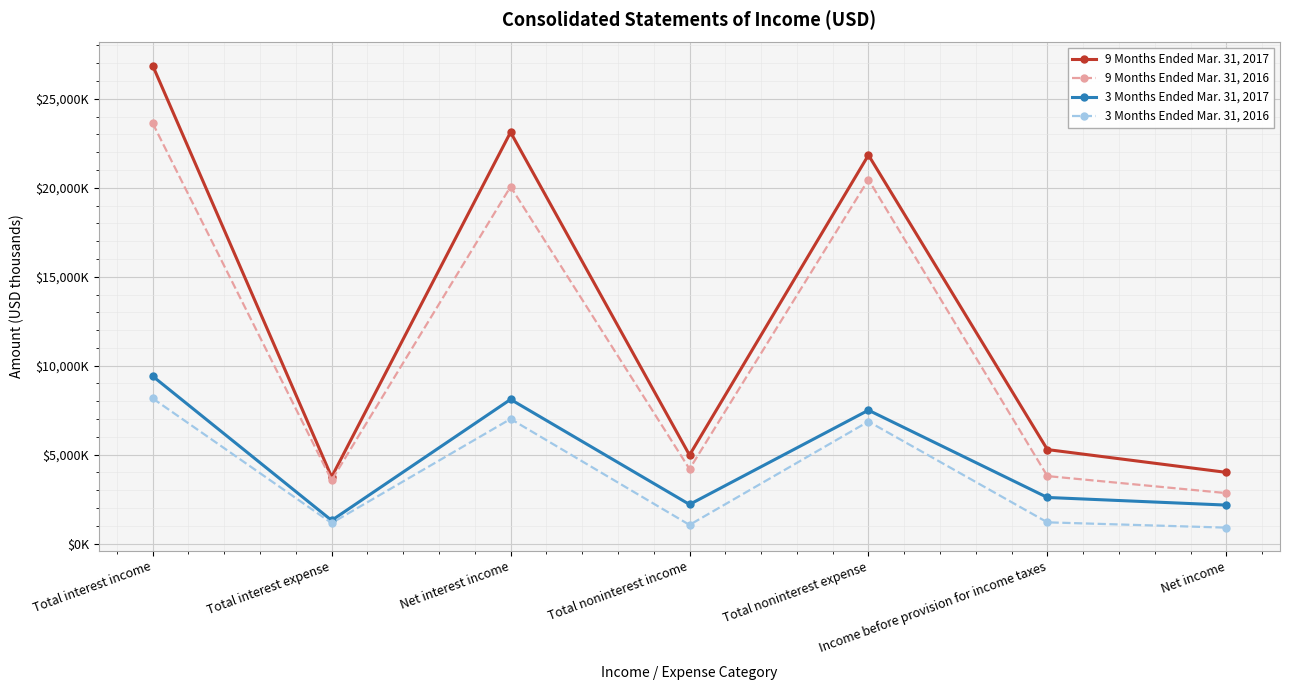

List the series in order of their peak value, lowest first.

3 Months Ended Mar. 31, 2016, 3 Months Ended Mar. 31, 2017, 9 Months Ended Mar. 31, 2016, 9 Months Ended Mar. 31, 2017